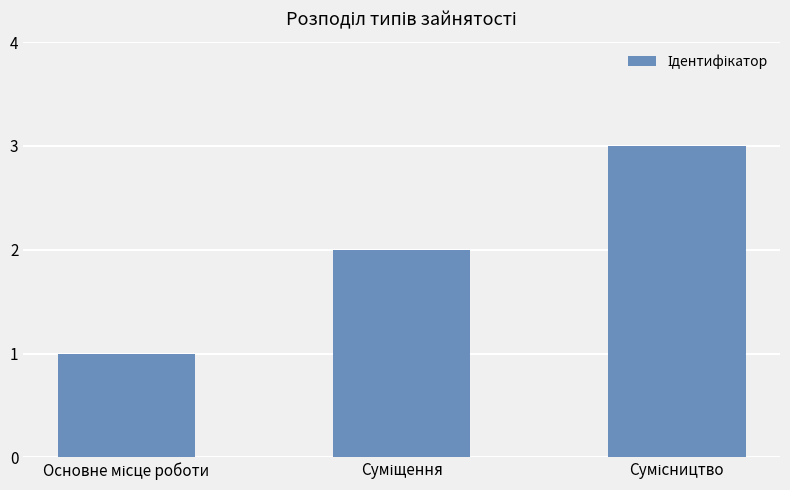

What is the sum of all values?

6